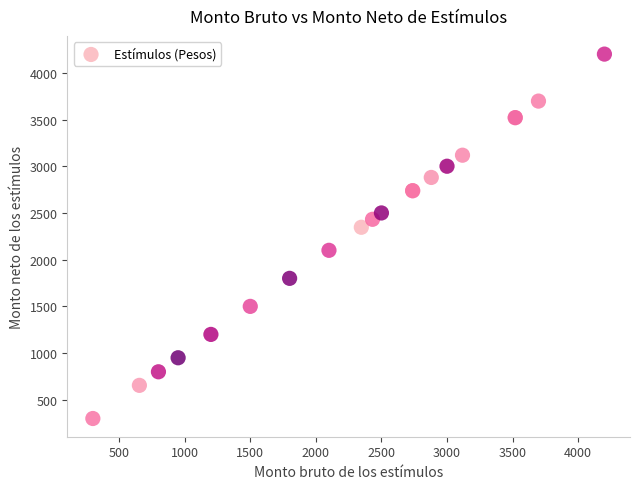

What Y value in the scatter plot is closest to 2250?

2346.7